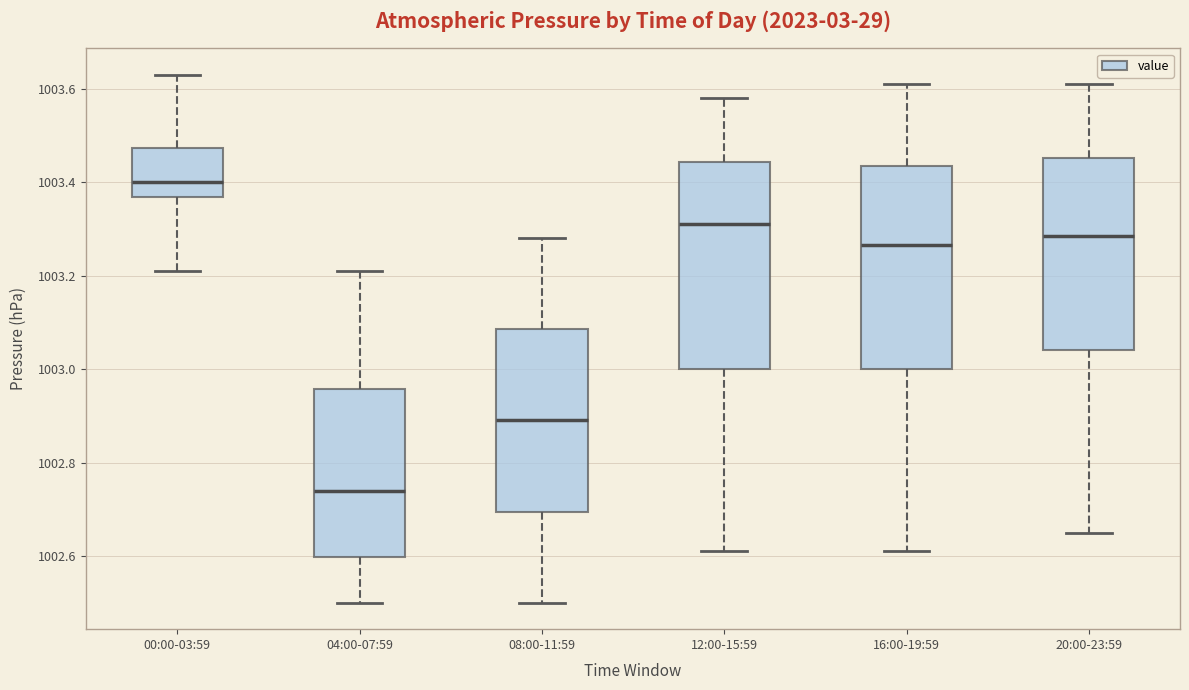

Where is the lower edge of the box for 00:00-03:59 on the y-axis? The values are not printed on the chart, so give them approximately, as read against the axis.

1003.36